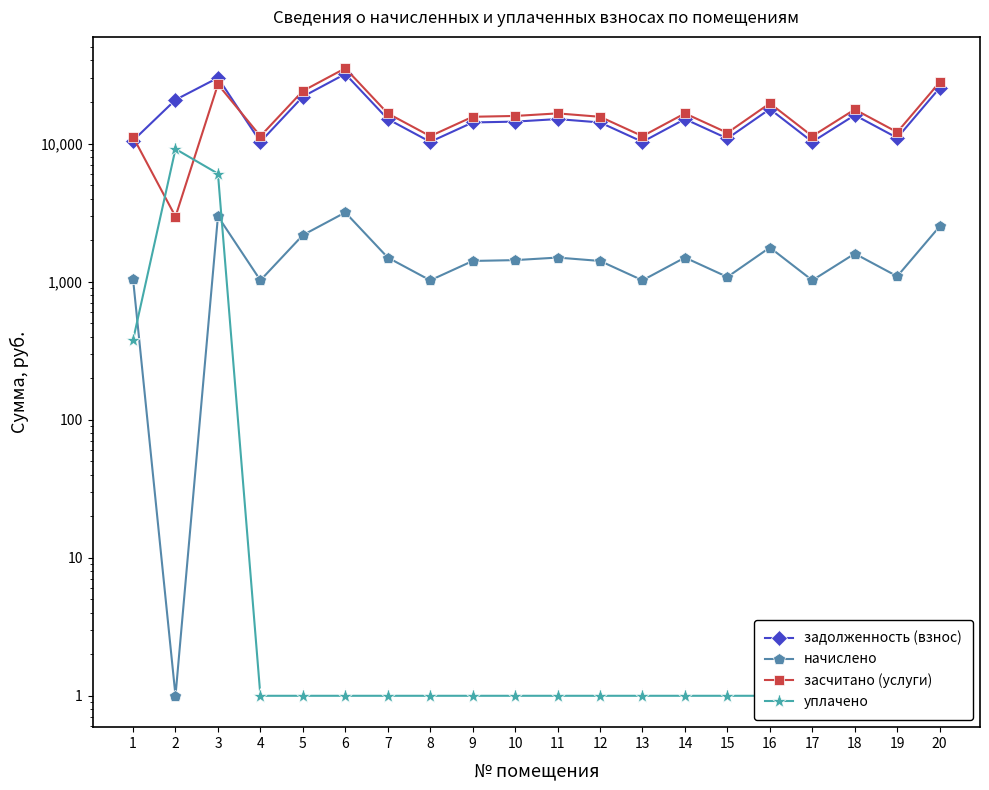

Read the засчитано (услуги) value at 4.

11315.2